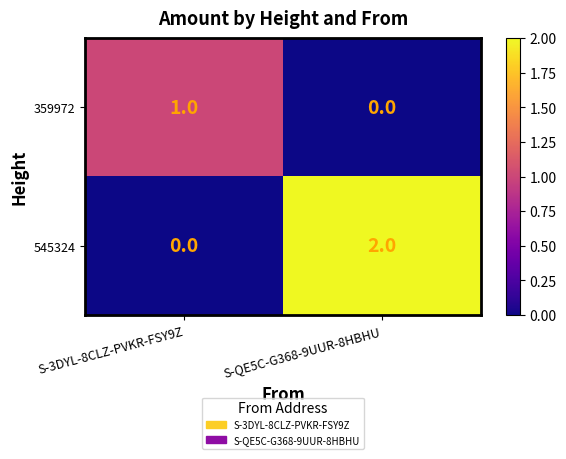

At which category does the chart reach its peak across all series?

S-QE5C-G368-9UUR-8HBHU